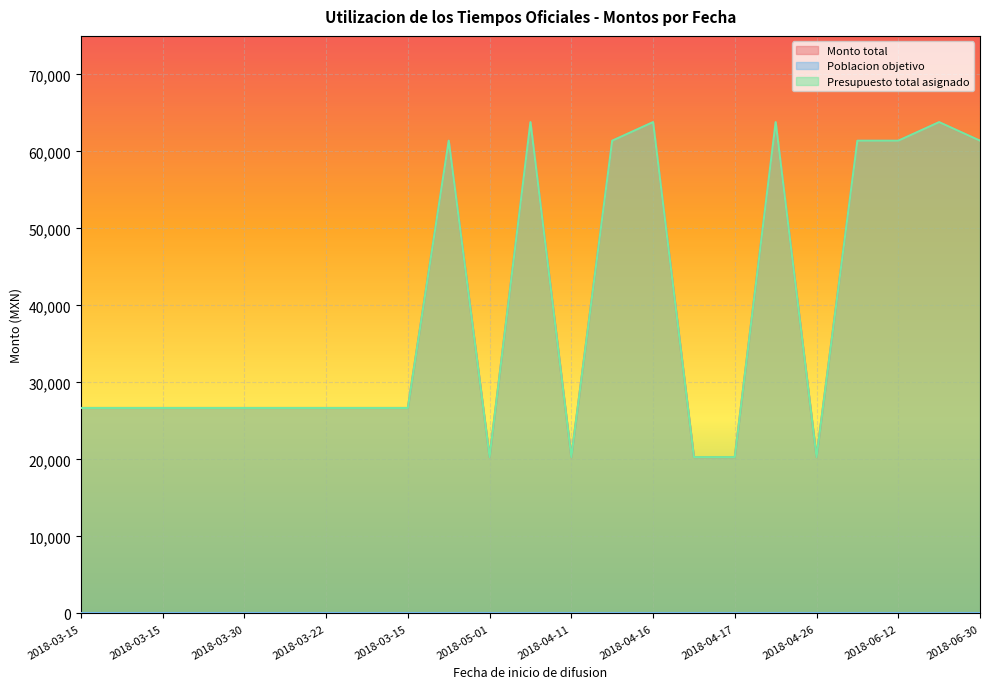

What is the average value of the Presupuesto total asignado series?

39293.7